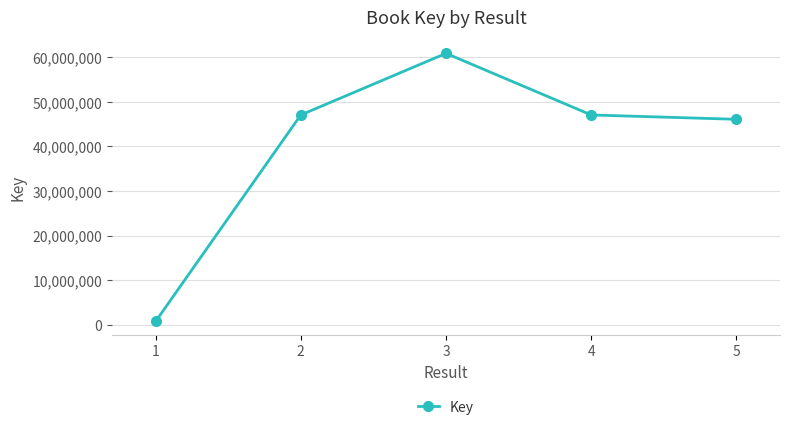

Count the number of categories in the chart.

5